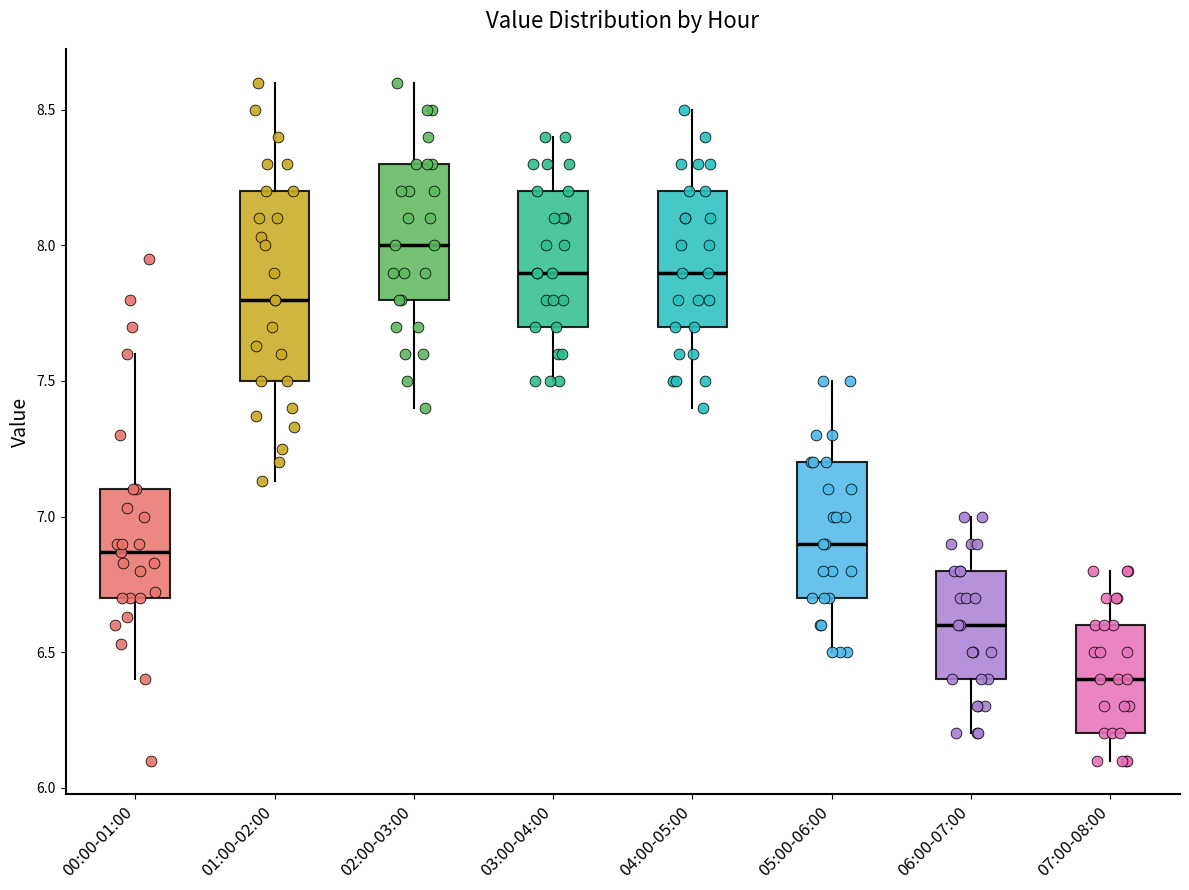

Where does the upper whisker of the box for 03:00-04:00 end on the y-axis? The values are not printed on the chart, so give them approximately, as read against the axis.

8.40